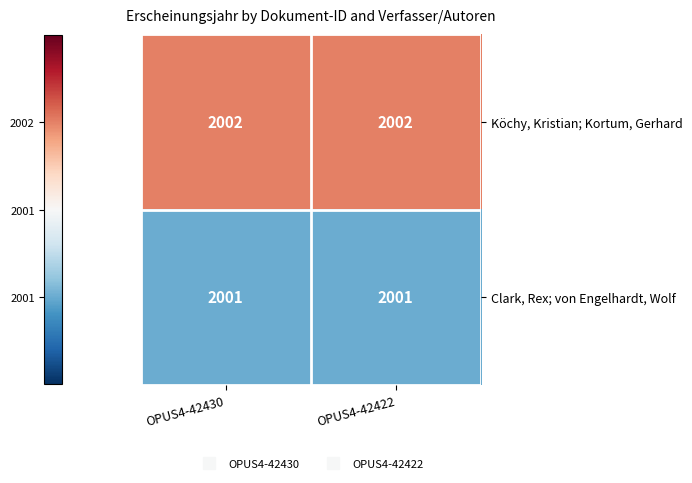

How many distinct data groups are displayed?

2